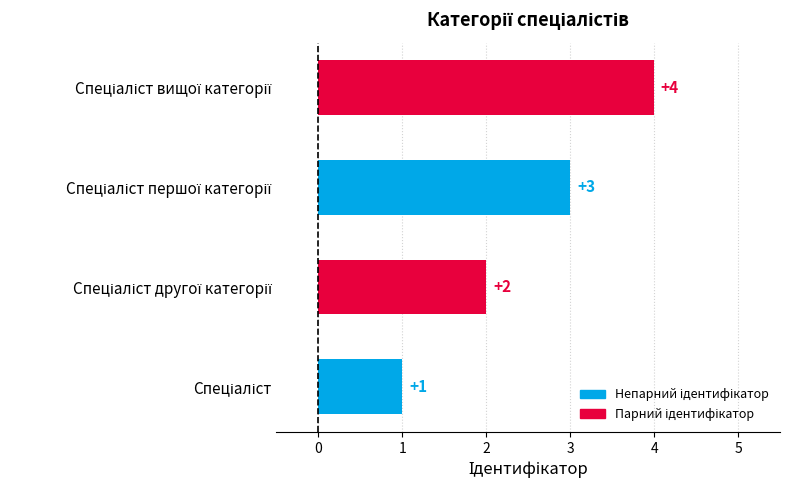

What is the sum of all values?

10